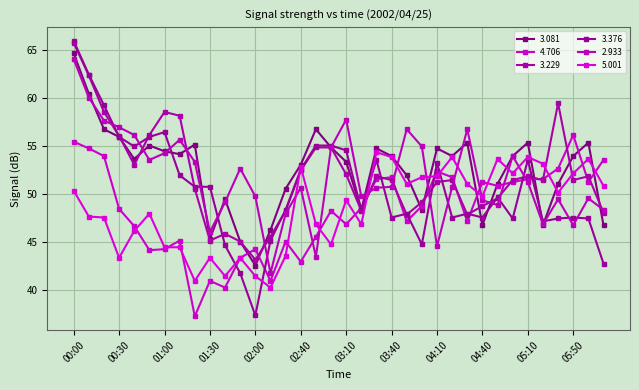

Reading right to left, what are all the values shown in this chart?

3.081: 46.7	55.3	53.9	51.0	46.7	55.3	53.9	51.0	46.7	55.3	53.9	54.7	48.3	51.9	53.9	54.7	48.3	53.3	54.8	56.7	53.0	50.5	46.2	42.5	45.0	49.4	45.3	55.1	54.1	54.4	55.0	53.6	55.9	56.7	60.4	64.6
4.706: 53.5	51.2	56.1	52.6	51.5	51.5	51.2	50.8	51.2	47.1	51.7	52.3	48.7	47.1	51.7	51.5	48.5	46.8	48.2	45.5	42.9	45.0	40.9	44.2	43.3	40.2	40.9	37.2	45.1	44.2	44.1	46.6	48.4	53.9	54.7	55.4
3.229: 48.0	51.8	51.4	59.4	51.4	51.8	51.4	49.5	48.7	47.8	51.4	51.2	49.1	47.8	51.4	51.8	48.2	52.0	54.8	54.8	52.4	48.2	45.5	43.1	45.0	45.8	45.1	50.5	58.1	58.5	56.1	53.0	56.0	58.5	62.3	65.7
3.376: 42.7	47.4	47.5	47.4	47.1	53.5	47.4	49.6	47.5	47.9	47.5	53.2	44.7	47.9	47.5	53.5	48.3	54.5	55.0	55.0	52.5	48.3	45.1	37.3	41.7	44.6	50.7	50.7	51.9	56.4	55.9	54.9	55.9	59.2	62.4	65.9
2.933: 48.3	49.5	46.7	49.4	46.8	51.2	53.9	48.8	49.3	56.7	50.7	44.5	54.9	56.7	50.7	50.6	49.7	57.7	54.8	43.4	50.6	47.9	41.7	49.7	52.6	49.1	46.0	53.3	55.6	54.2	53.5	56.1	56.9	57.6	60.0	64.0
5.001: 50.8	53.6	52.1	50.1	53.1	53.8	52.1	53.6	49.7	51.0	53.8	51.8	51.7	51.0	53.8	54.3	46.8	49.3	44.7	46.8	52.8	43.5	40.2	41.4	43.3	41.4	43.3	40.9	44.4	44.4	47.9	46.1	43.3	47.5	47.6	50.3